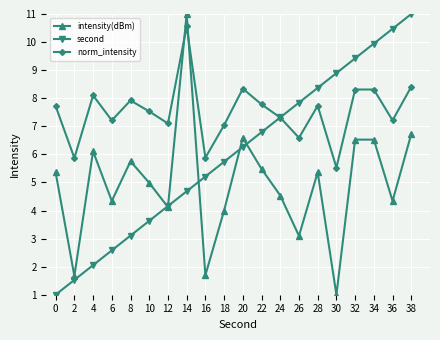

Is it true that second equals 3.6 at 10?

True